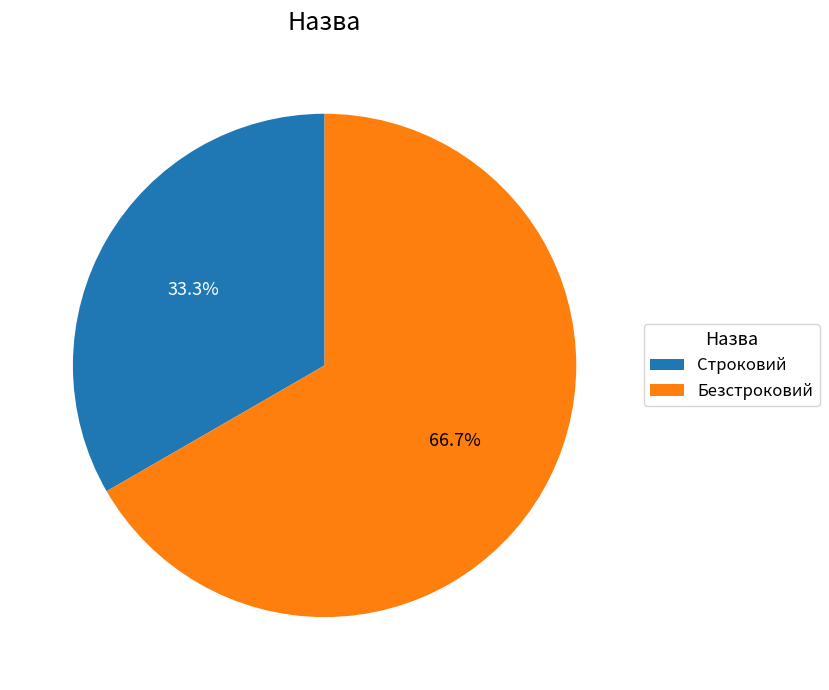

To the nearest percent, what portion does Безстроковий represent?

67%